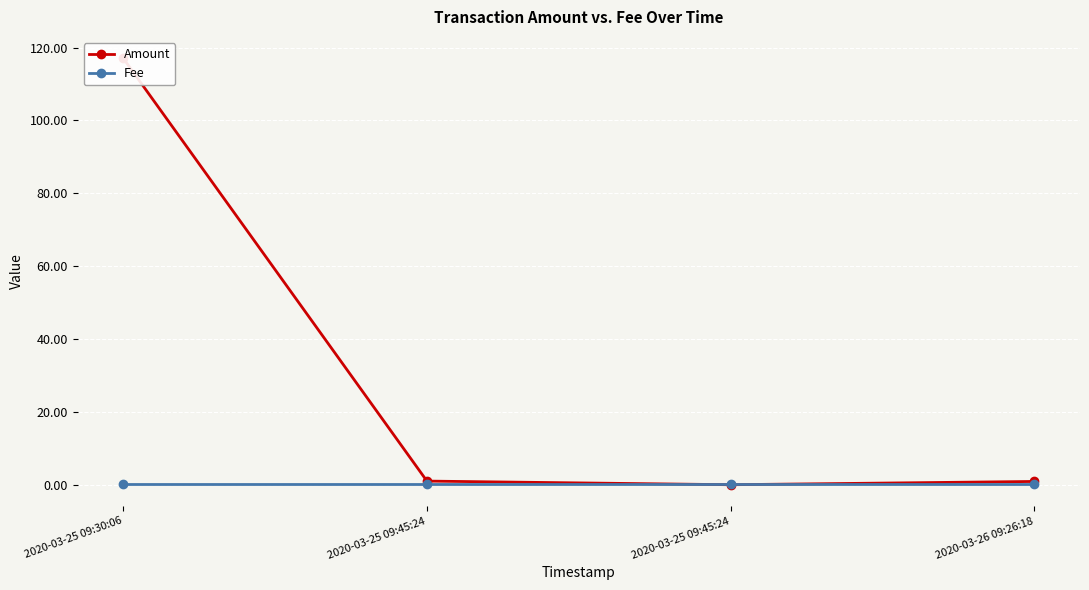

How many data points in Amount are above 1?

1